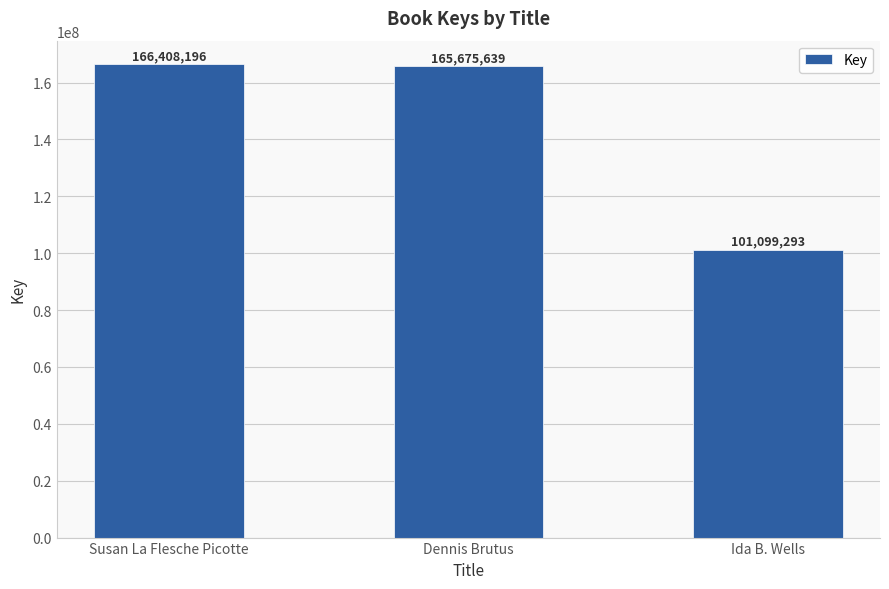

At which category does the chart reach its peak across all series?

Susan La Flesche Picotte